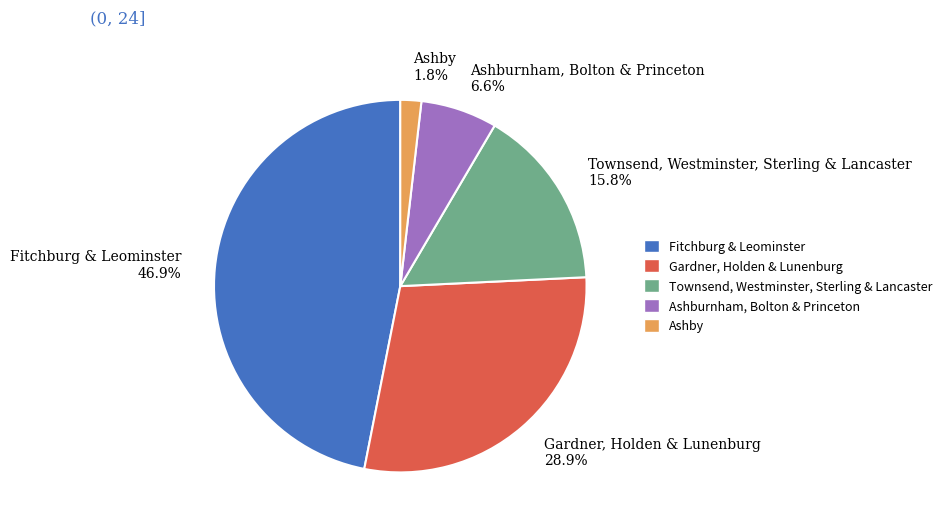

How many slices are in this pie chart?

5